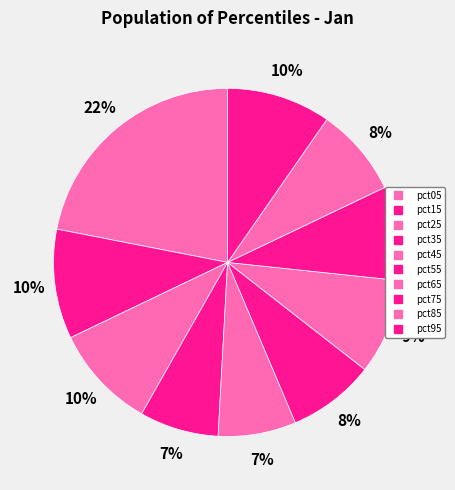

How many slices are in this pie chart?

10